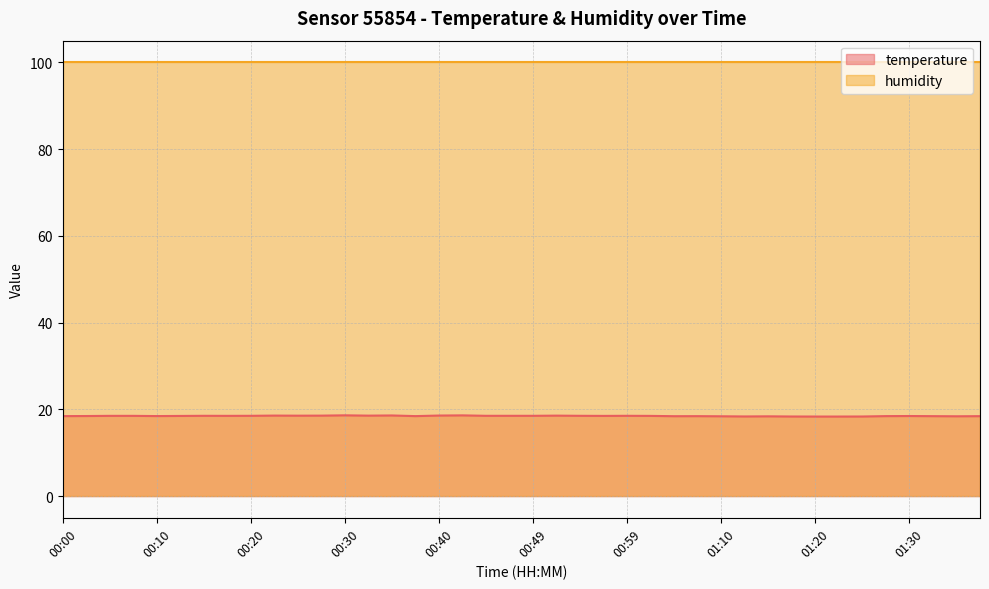

Where is the data nearest to the value 18?

01:20